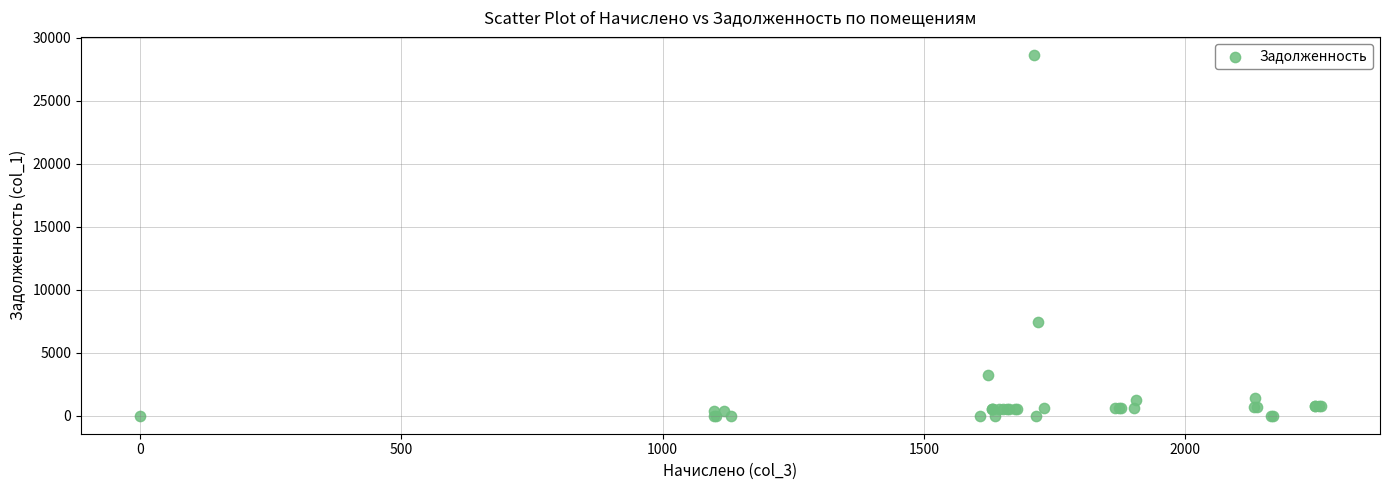

What Y value in the scatter plot is closest to 14311?

7408.8